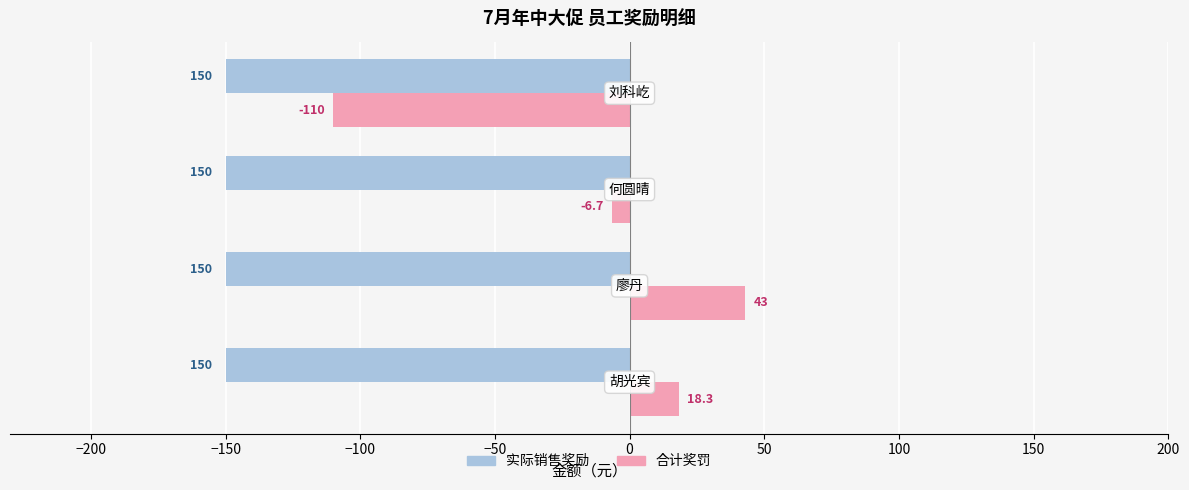

What is the approximate value of 合计奖罚 at 廖丹?

43.0